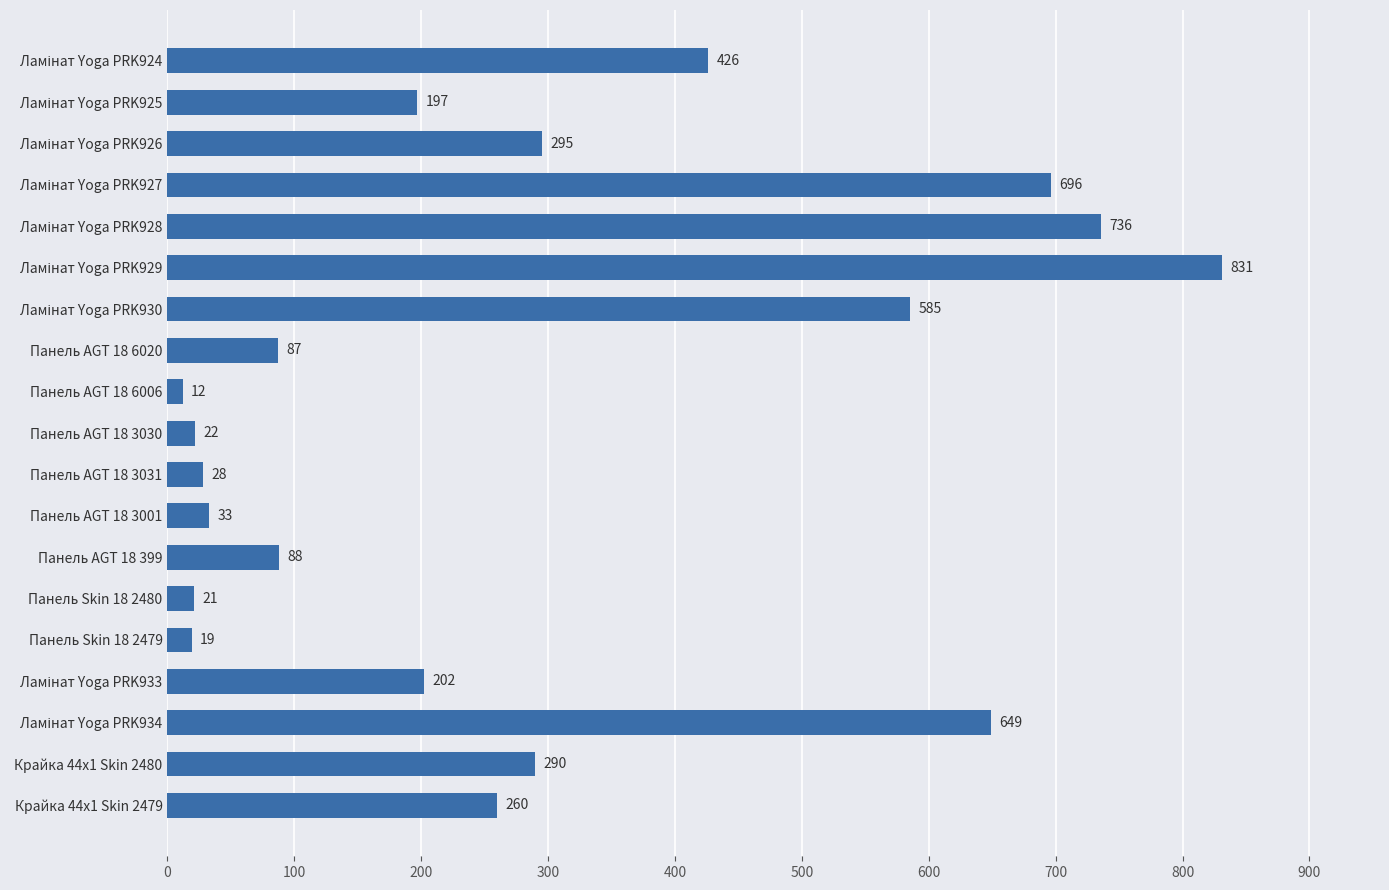

Which has a higher value, Панель AGT 18 3031 or Панель AGT 18 3030?

Панель AGT 18 3031